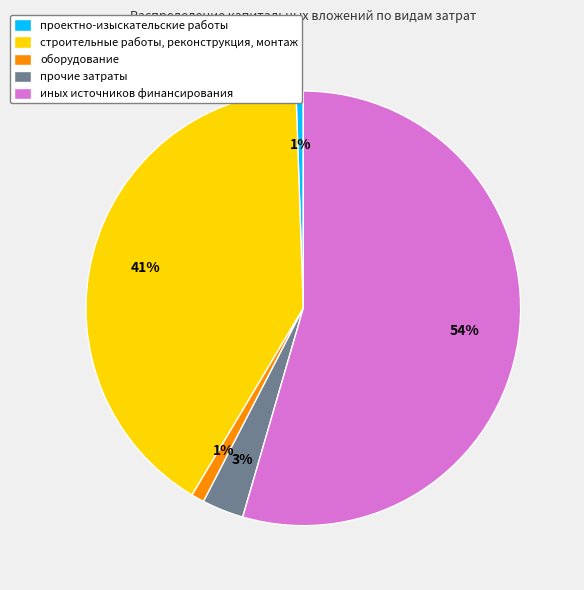

To the nearest percent, what portion does проектно-изыскательские работы represent?

1%